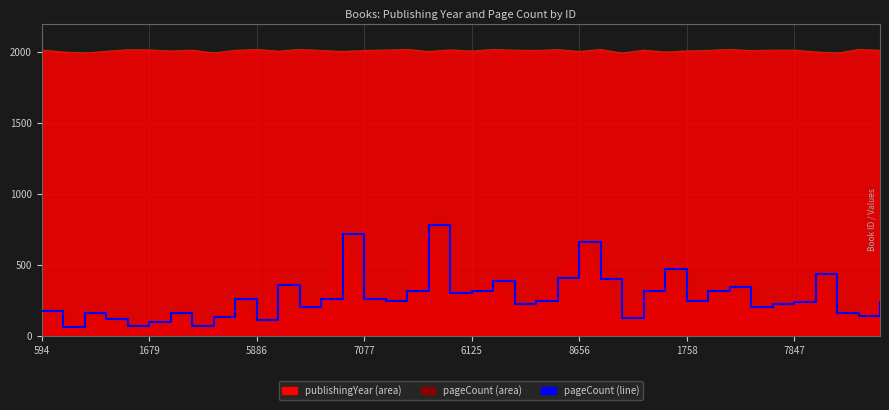

Is the value of pageCount at 6125 greater than the value of publishingYear line at 26?

No